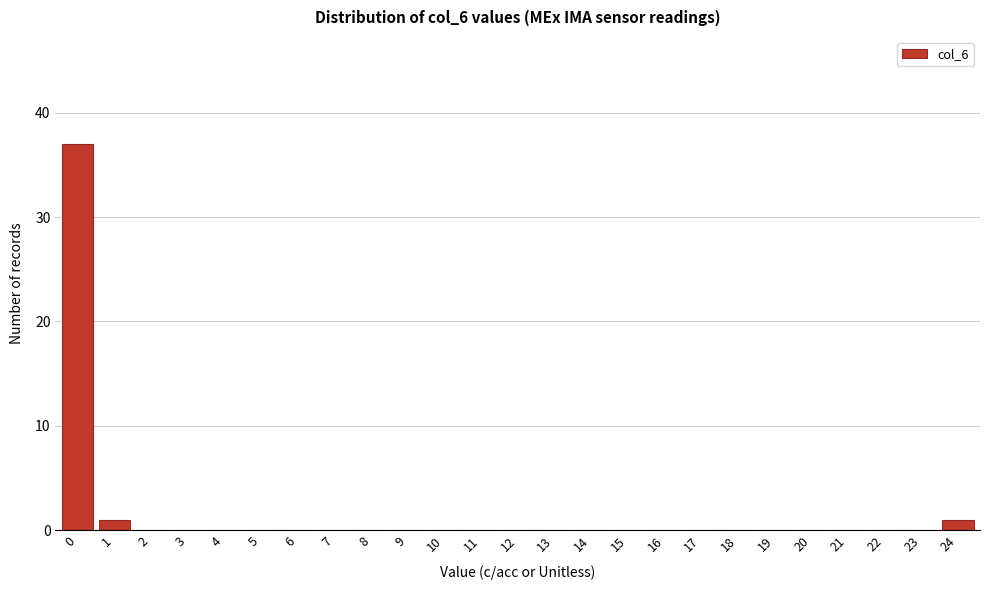

Reading left to right, extract all data points from this chart.

0=37	1=1	2=0	3=0	4=0	5=0	6=0	7=0	8=0	9=0	10=0	11=0	12=0	13=0	14=0	15=0	16=0	17=0	18=0	19=0	20=0	21=0	22=0	23=0	24=1